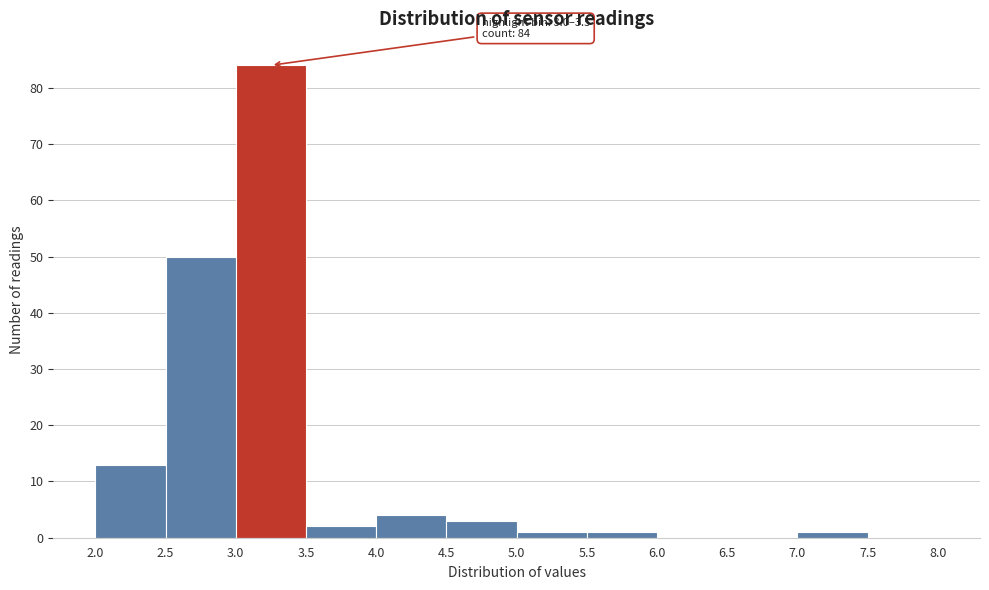

Which range on the x-axis has the tallest bar?

3.0 to 3.5